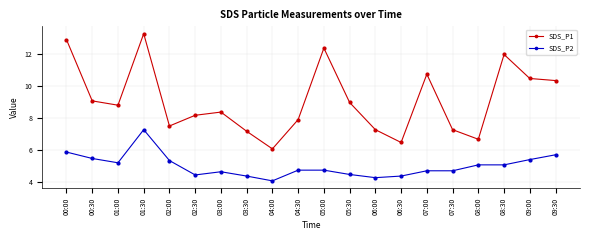

What is the maximum value shown in the chart?

13.3